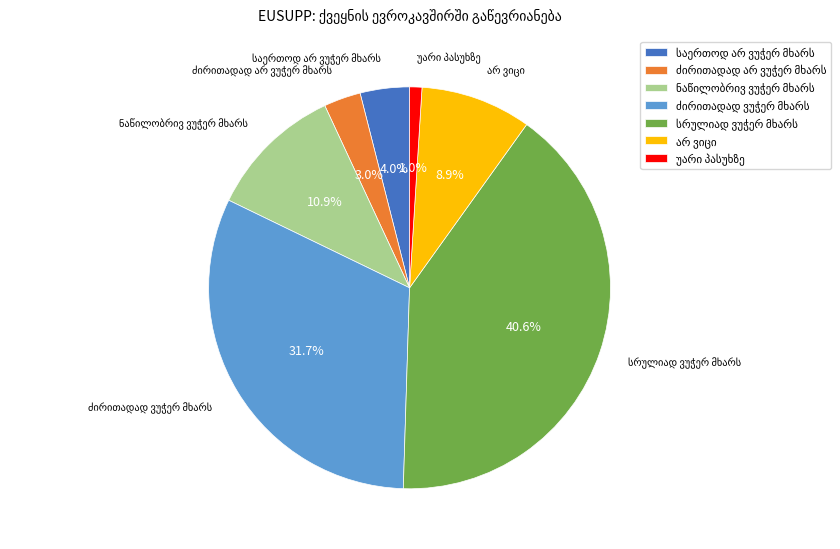

Is there any slice that represents more than half of the pie?

No